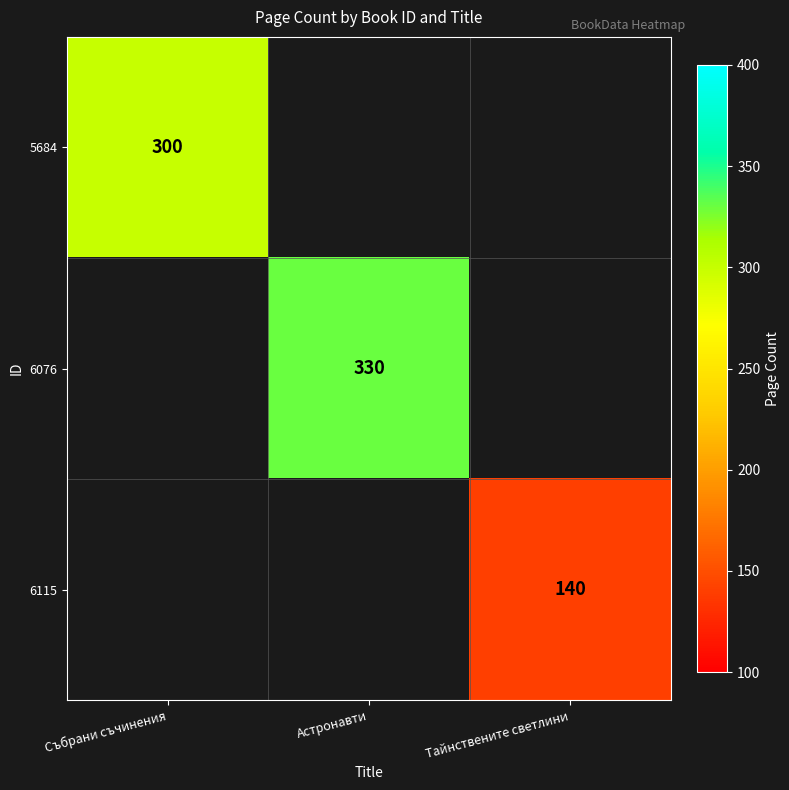

Is it true that 6076 equals 515 at Астронавти?

False